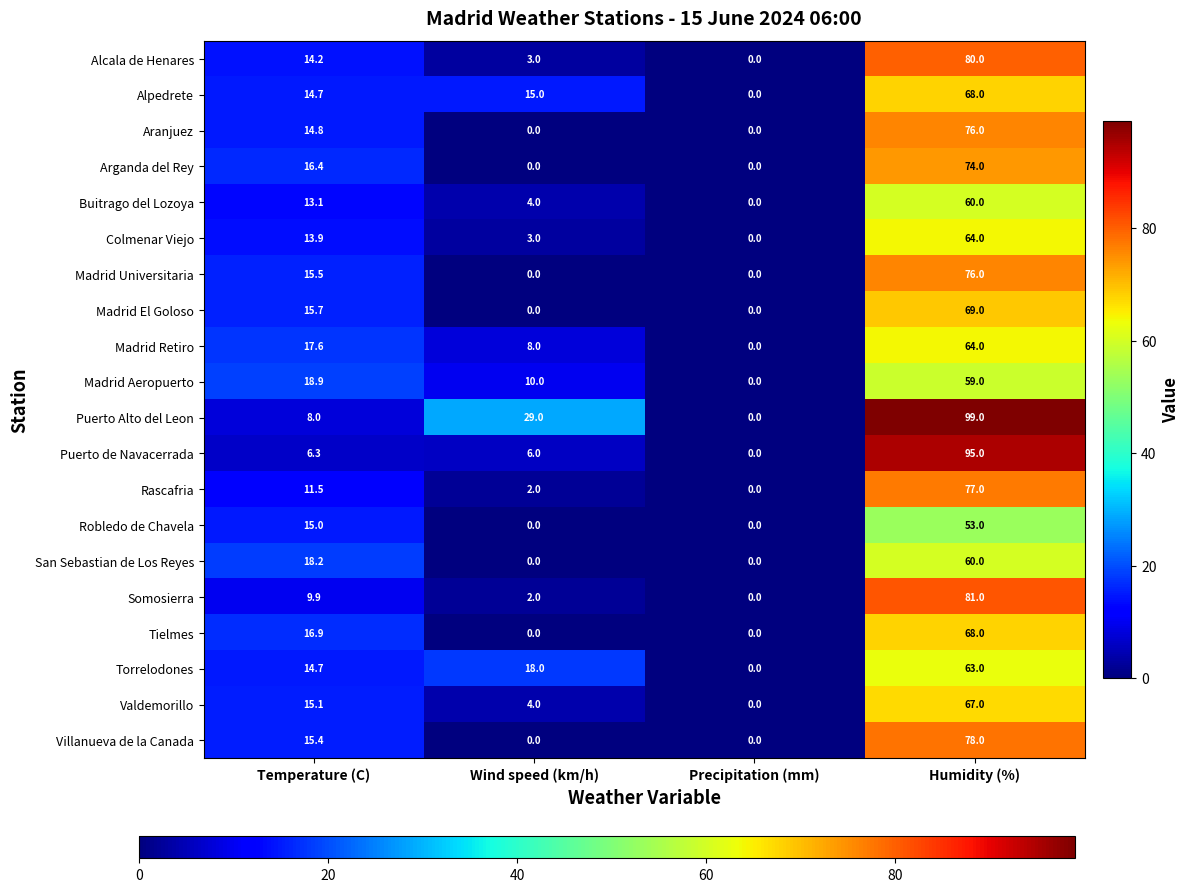

Is it true that Madrid Aeropuerto equals 35.1 at Precipitation (mm)?

False